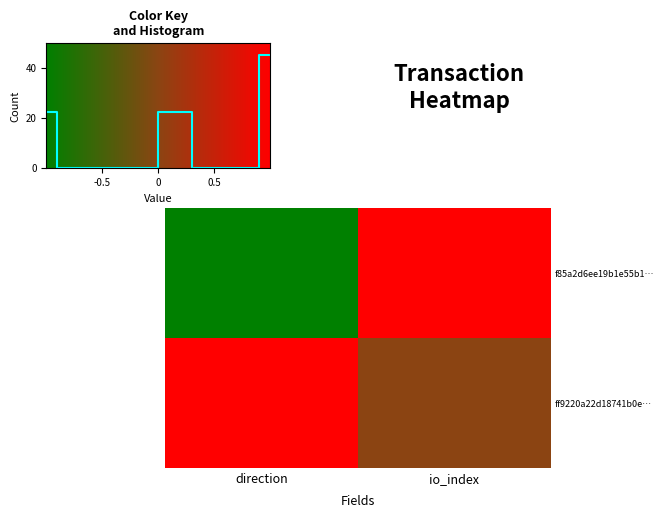

How many distinct data groups are displayed?

2